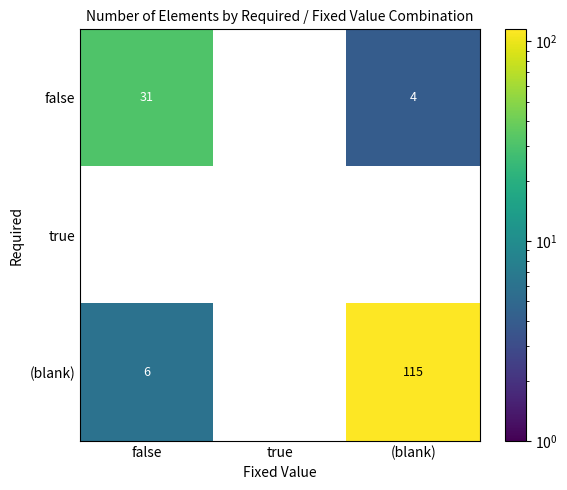

Which series changed the most between true and (blank)?

(blank)